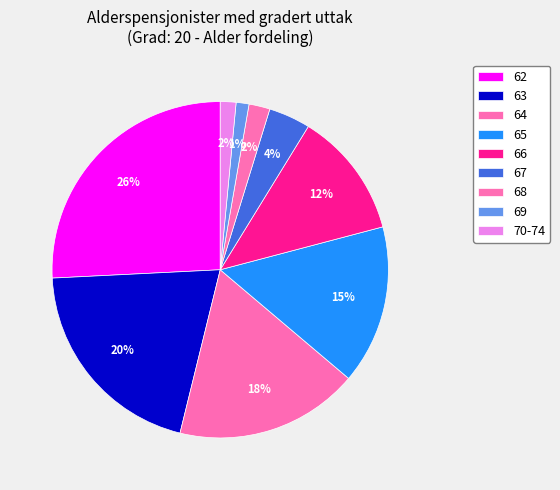

Does 66 account for over 50% of the chart?

No